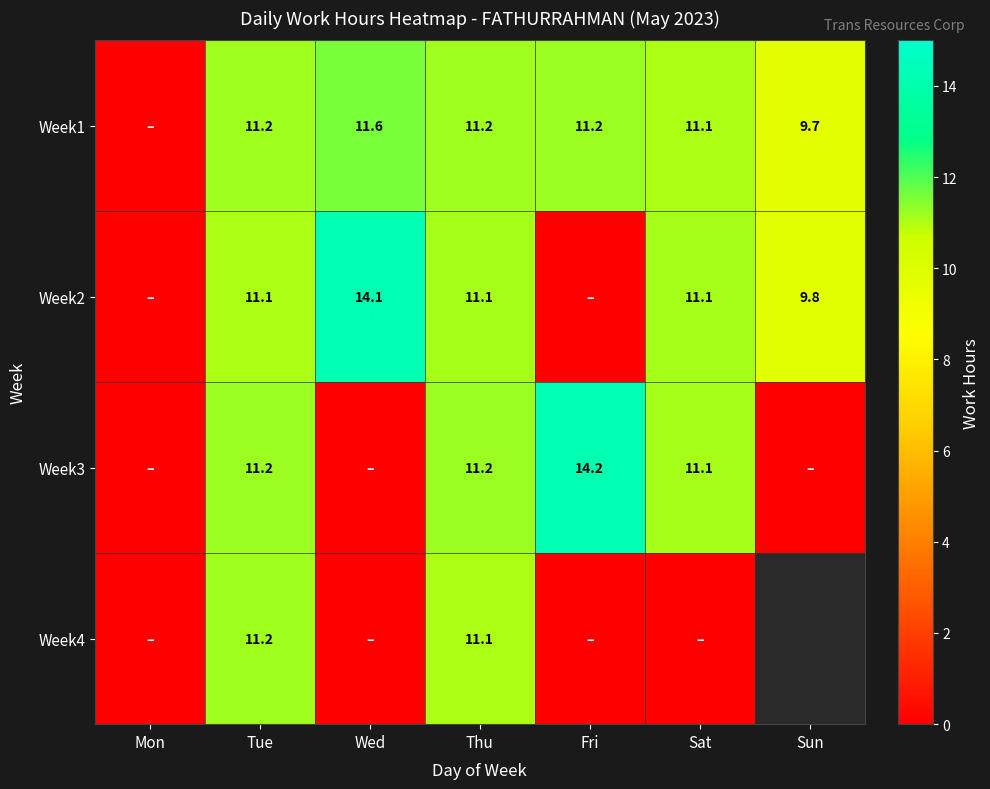

Is the value of Week2 at Thu greater than the value of Week1 at Wed?

No